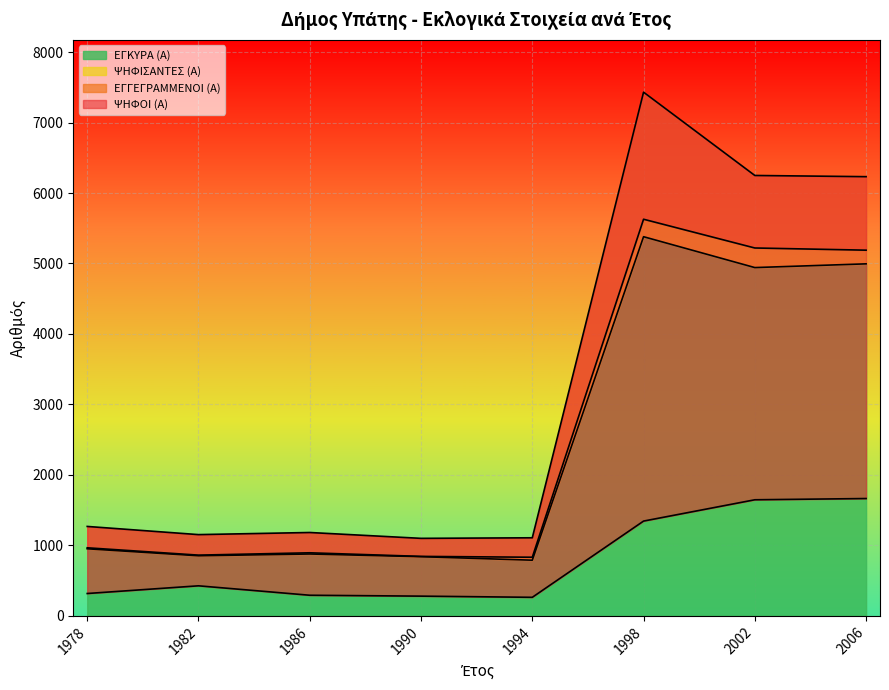

What are all the series names shown in the legend?

ΨΗΦΟΙ (Α), ΕΓΓΕΓΡΑΜΜΕΝΟΙ (Α), ΨΗΦΙΣΑΝΤΕΣ (Α), ΕΓΚΥΡΑ (Α)